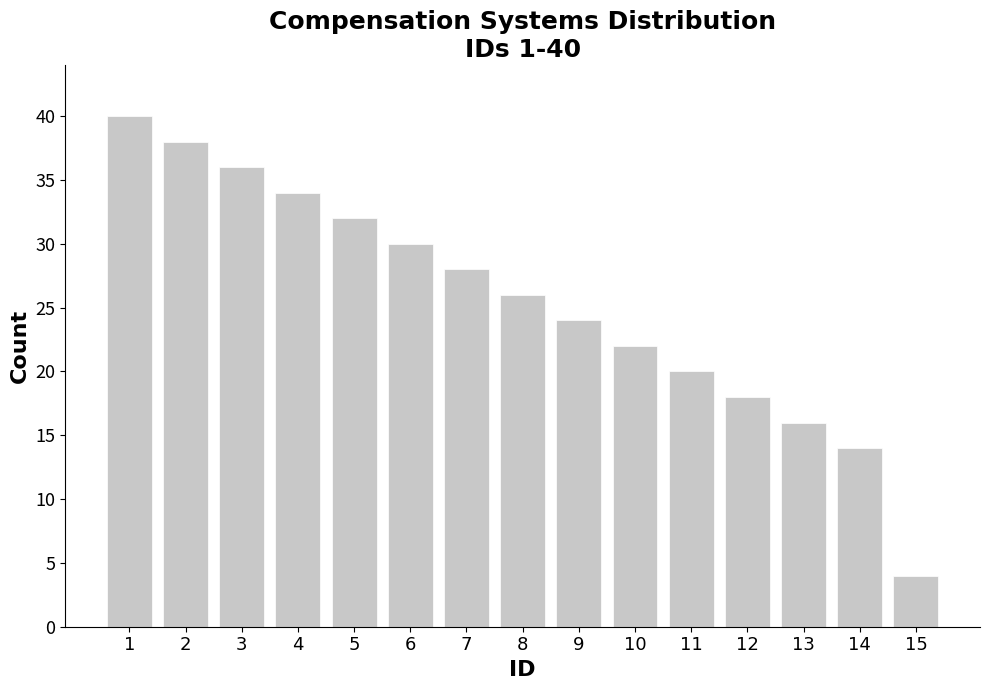

Is it true that the value at 1 is 40?

True